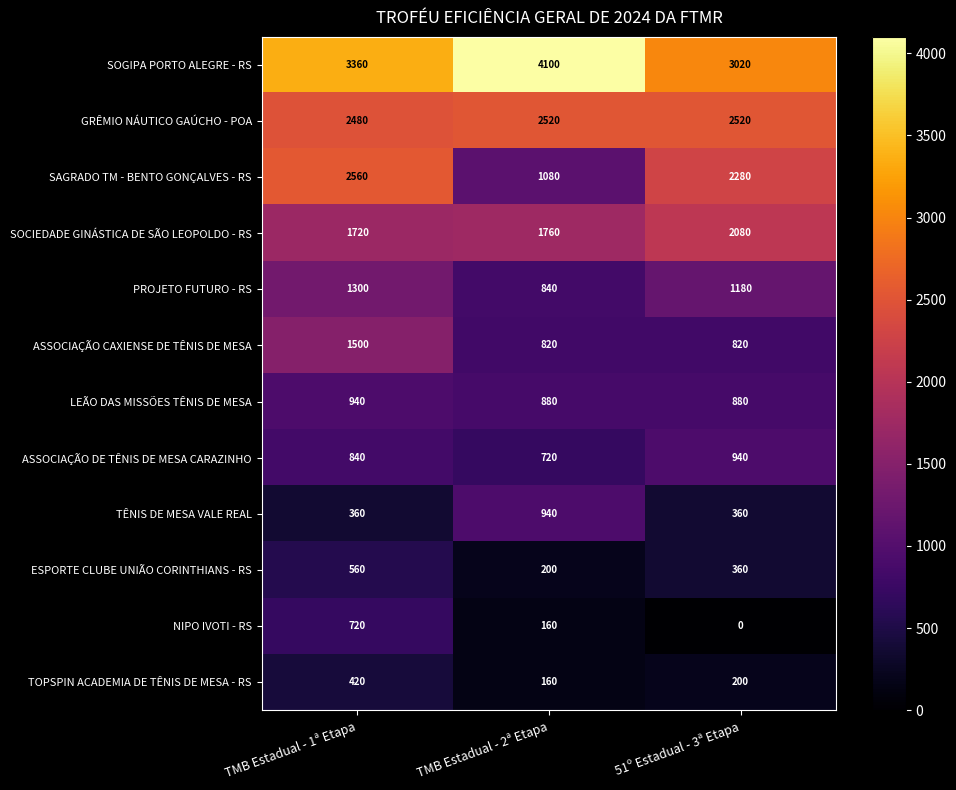

At which category is the sum across all series the highest?

TMB Estadual - 1ª Etapa